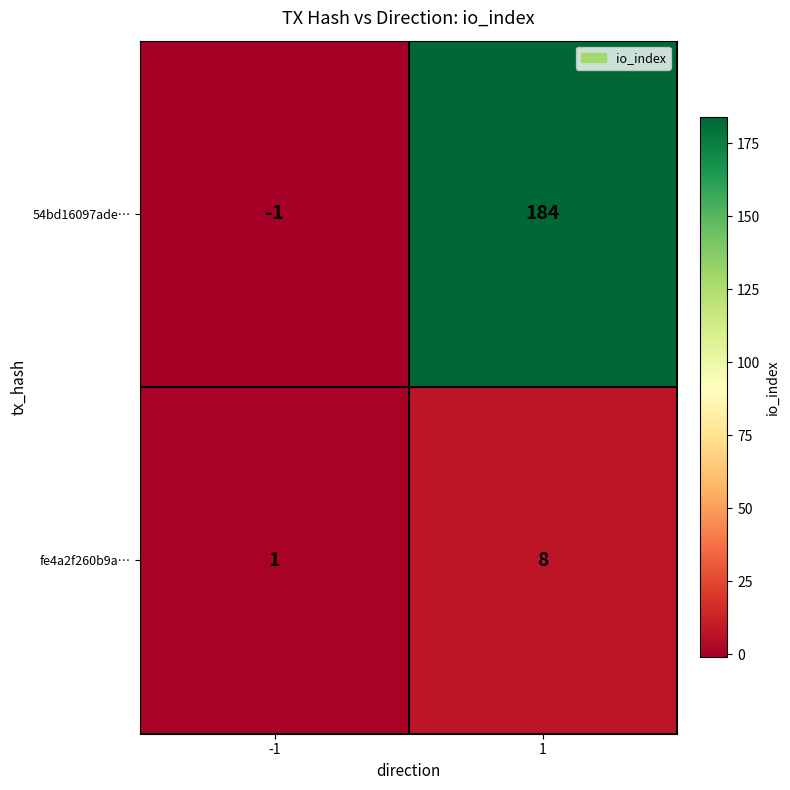

What value does the fe4a2f260b9a… series have at 1?

8